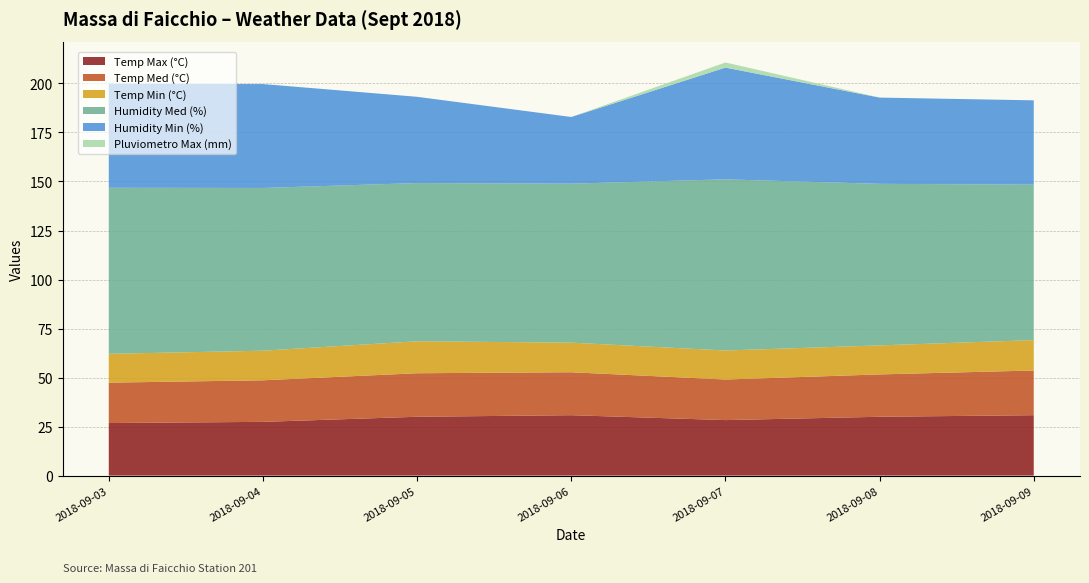

Reading right to left, extract all data points from this chart.

Temp Max (°C): 2018-09-09=30.8	2018-09-08=30.0	2018-09-07=28.3	2018-09-06=30.8	2018-09-05=30.0	2018-09-04=27.4	2018-09-03=26.8
Temp Med (°C): 2018-09-09=22.8	2018-09-08=21.6	2018-09-07=20.7	2018-09-06=21.9	2018-09-05=22.2	2018-09-04=21.2	2018-09-03=20.6
Temp Min (°C): 2018-09-09=15.5	2018-09-08=14.8	2018-09-07=14.8	2018-09-06=15.1	2018-09-05=16.3	2018-09-04=15.1	2018-09-03=14.7
Humidity Med (%): 2018-09-09=79.3	2018-09-08=82.4	2018-09-07=87.3	2018-09-06=81.1	2018-09-05=80.7	2018-09-04=83.0	2018-09-03=84.7
Humidity Min (%): 2018-09-09=43.0	2018-09-08=44.0	2018-09-07=57.0	2018-09-06=34.0	2018-09-05=44.0	2018-09-04=53.0	2018-09-03=53.0
Pluviometro Max (mm): 2018-09-09=0.0	2018-09-08=0.0	2018-09-07=2.6	2018-09-06=0.0	2018-09-05=0.0	2018-09-04=0.0	2018-09-03=0.0